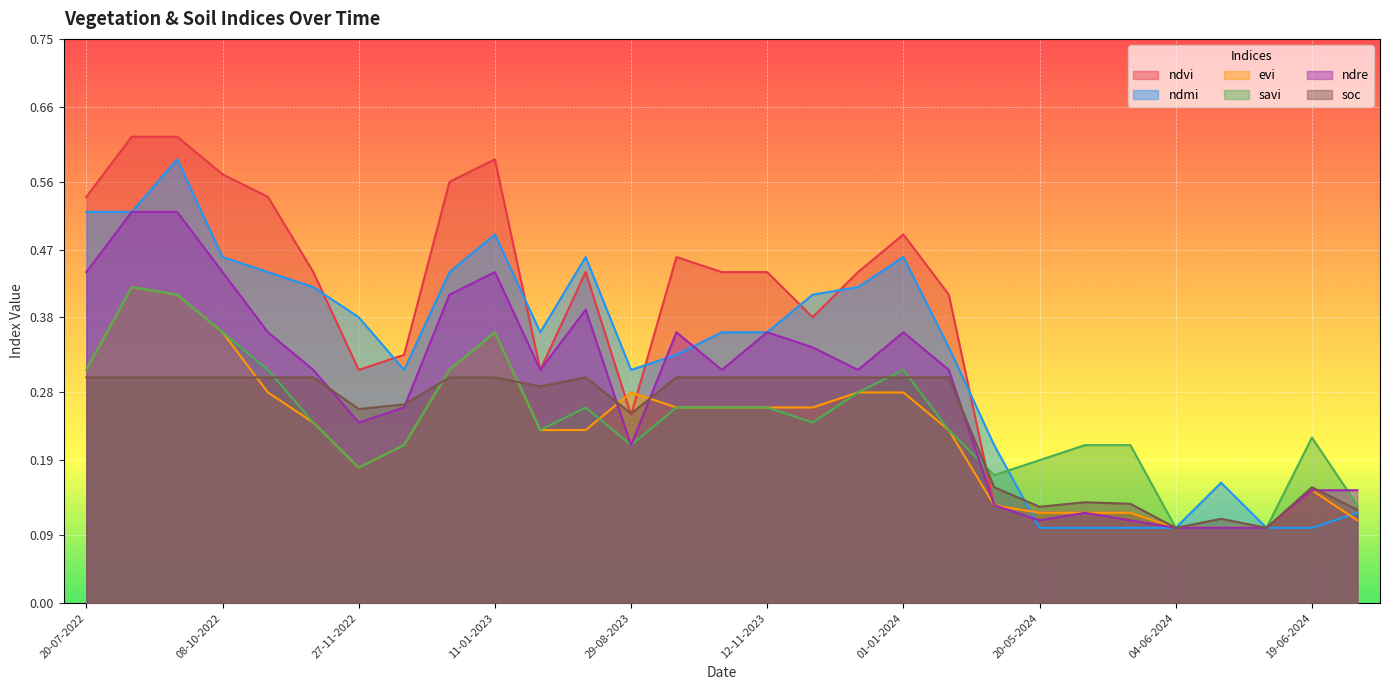

What are all the series names shown in the legend?

ndvi, ndmi, evi, savi, ndre, soc